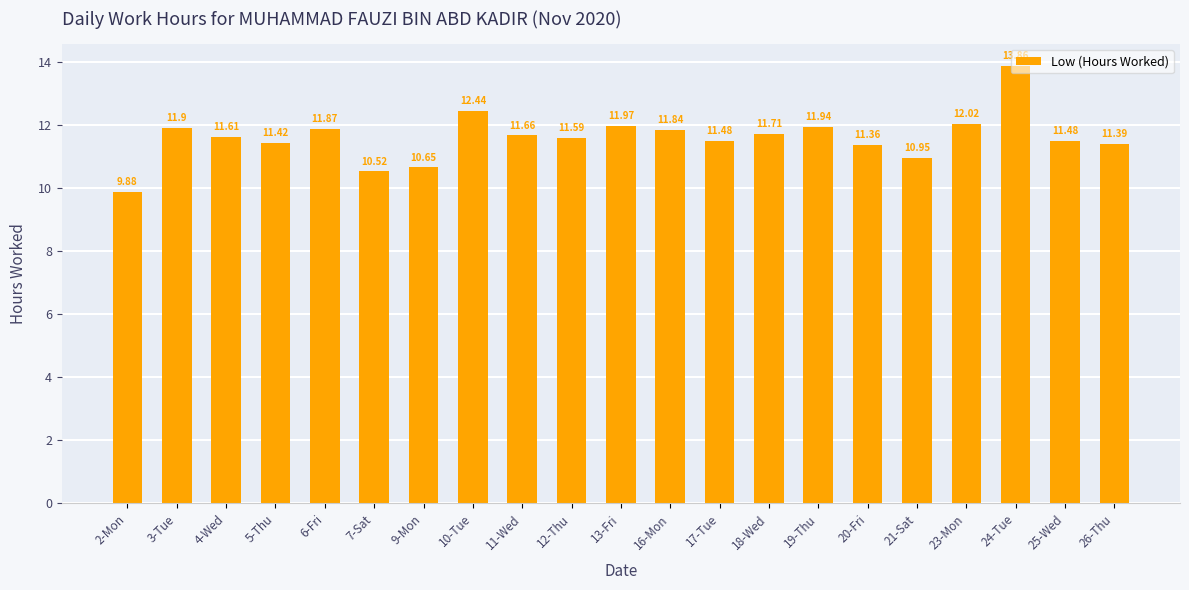

What is the label of the 13th bar from the left?

17-Tue